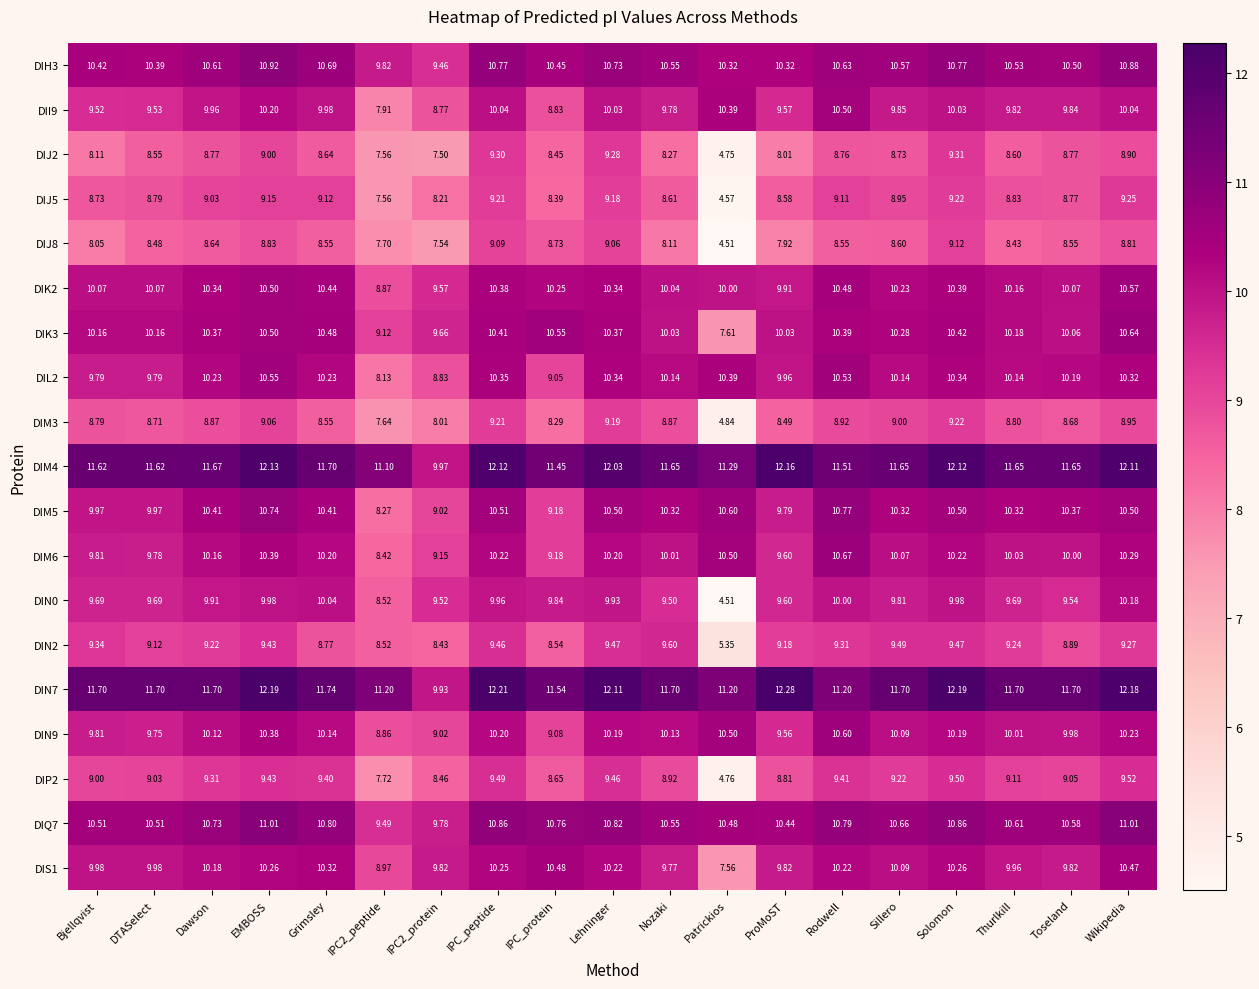

Is the value of DIS1 at IPC2_peptide greater than the value of DIN7 at IPC_peptide?

No